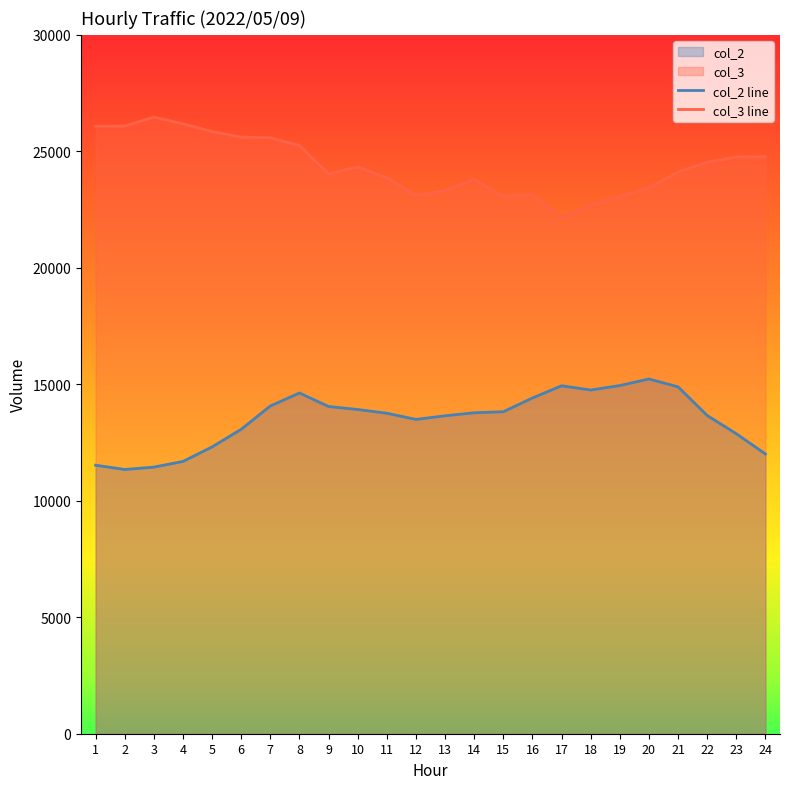

Does the chart display data point markers on the line(s)?

No